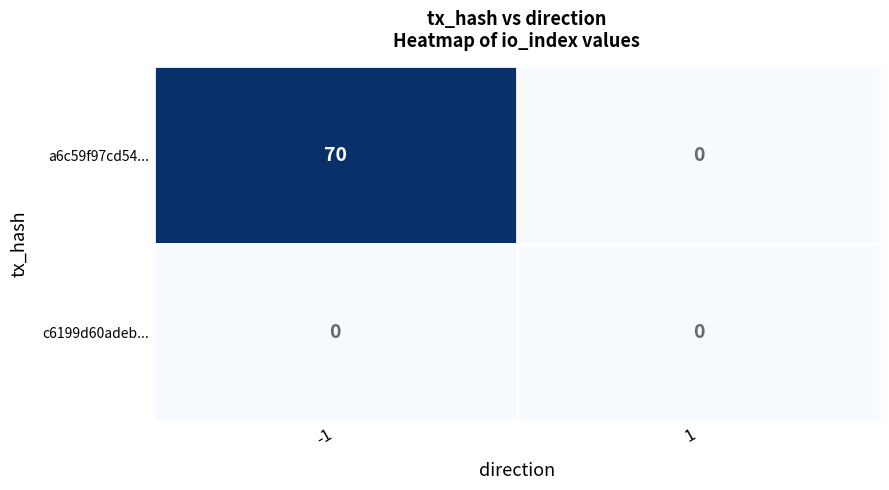

Which series has the widest spread of values?

a6c59f97cd54...